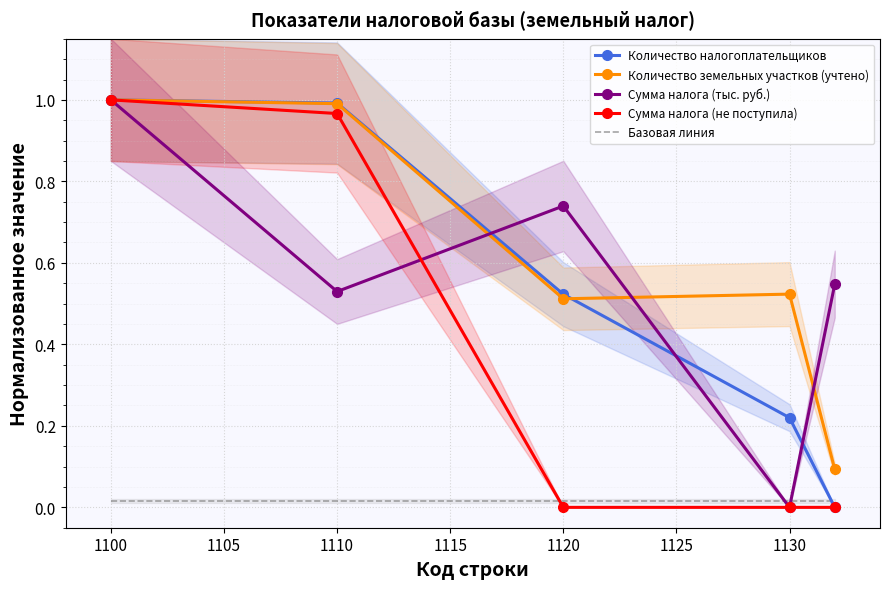

What is the greatest value displayed?

1.0